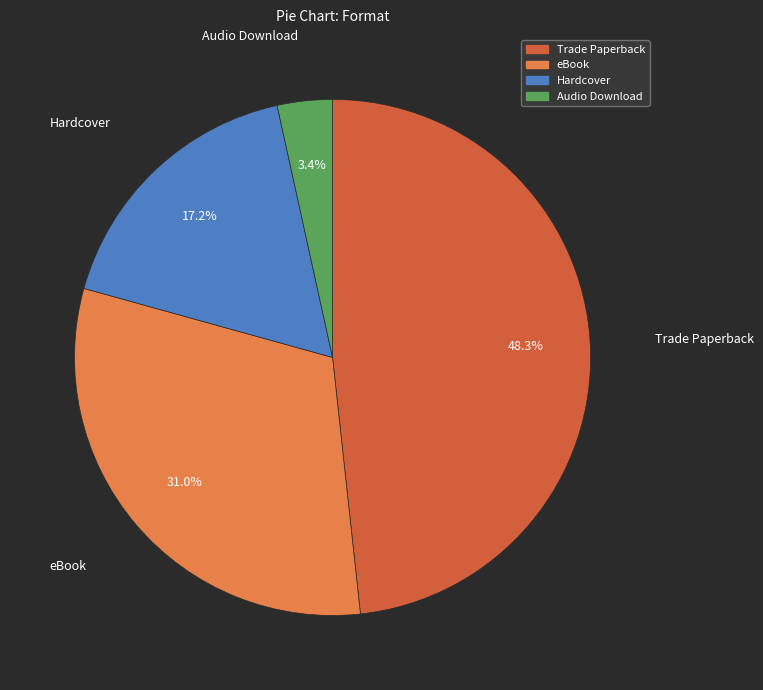

Does any single category account for the majority?

No